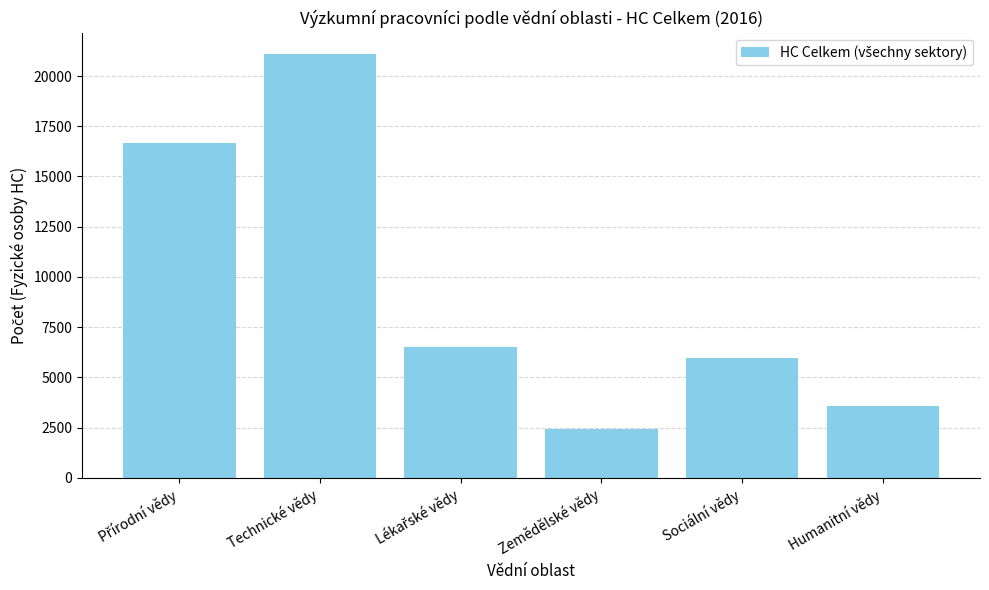

What value does the data have at Technické vědy?

21104.9